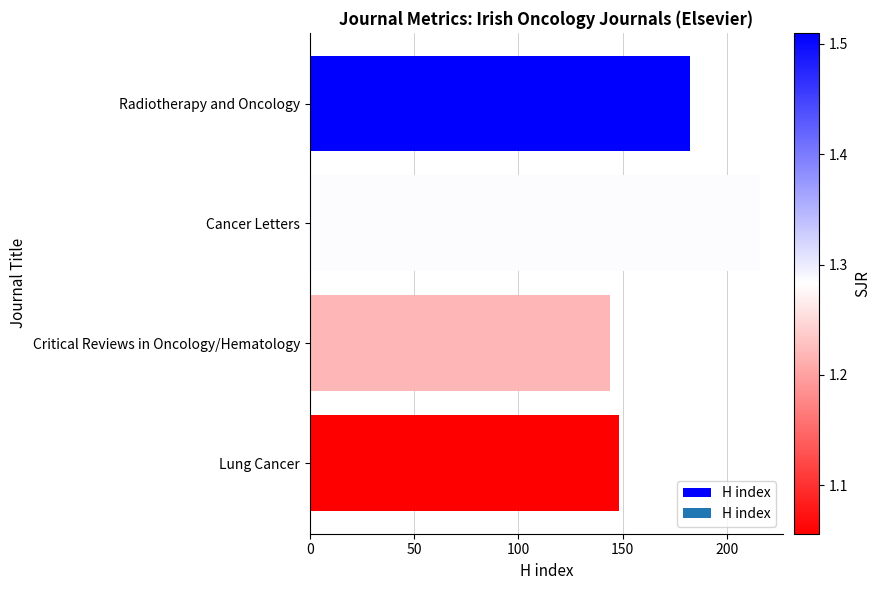

What is the maximum value shown in the chart?

216